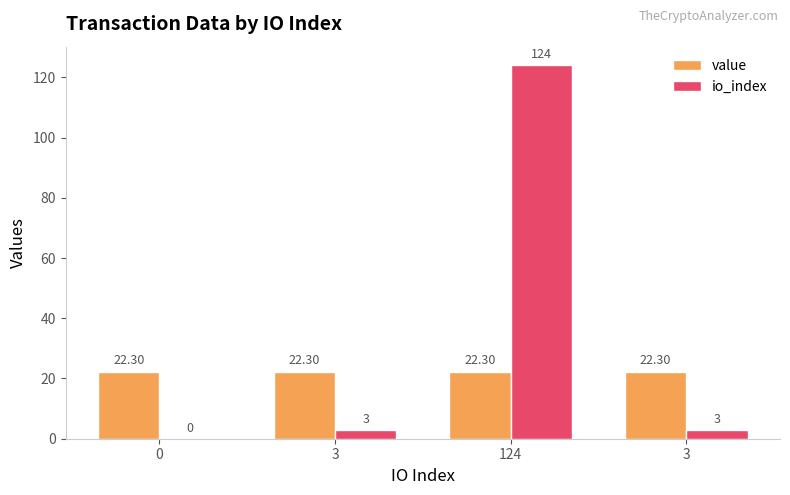

Which has a higher value, 3 or 3?

3